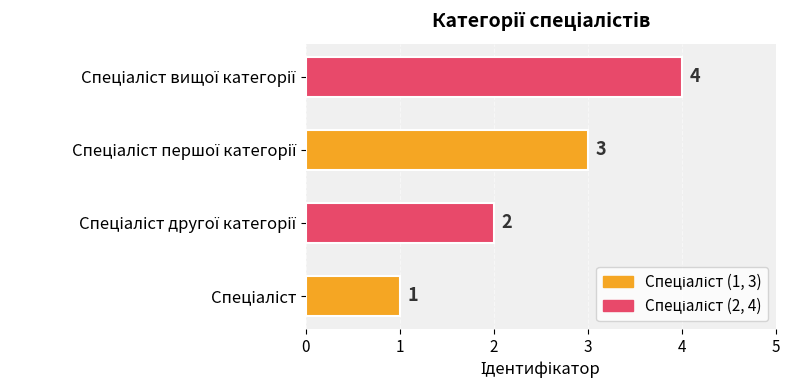

How many bars are there in total?

4